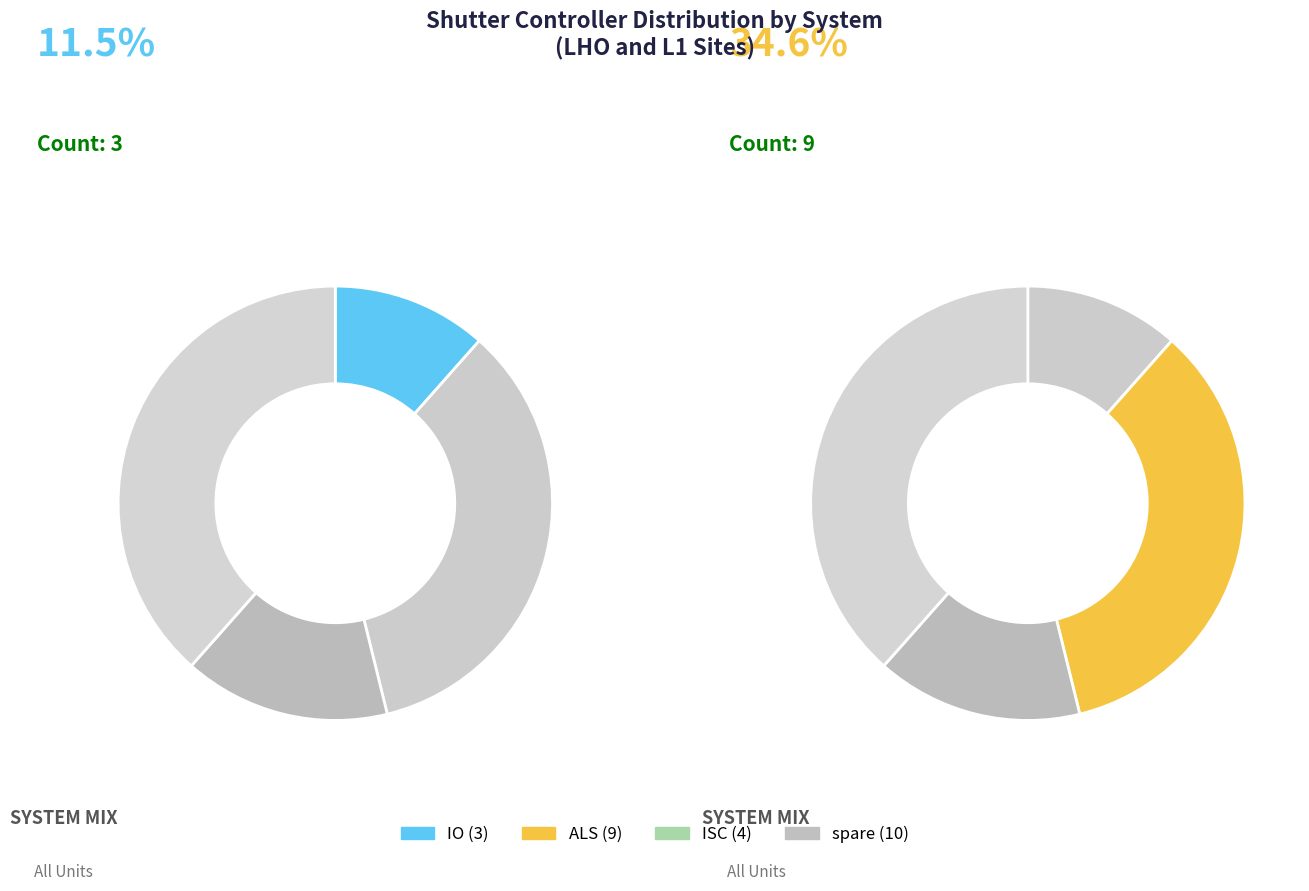

Rank the categories by value from highest to lowest.

spare, ALS, ISC, IO